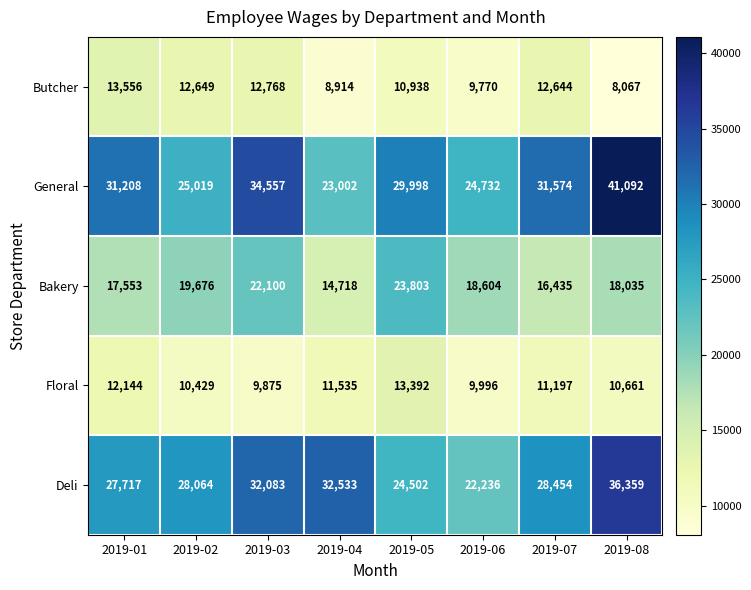

Which series has the widest spread of values?

General